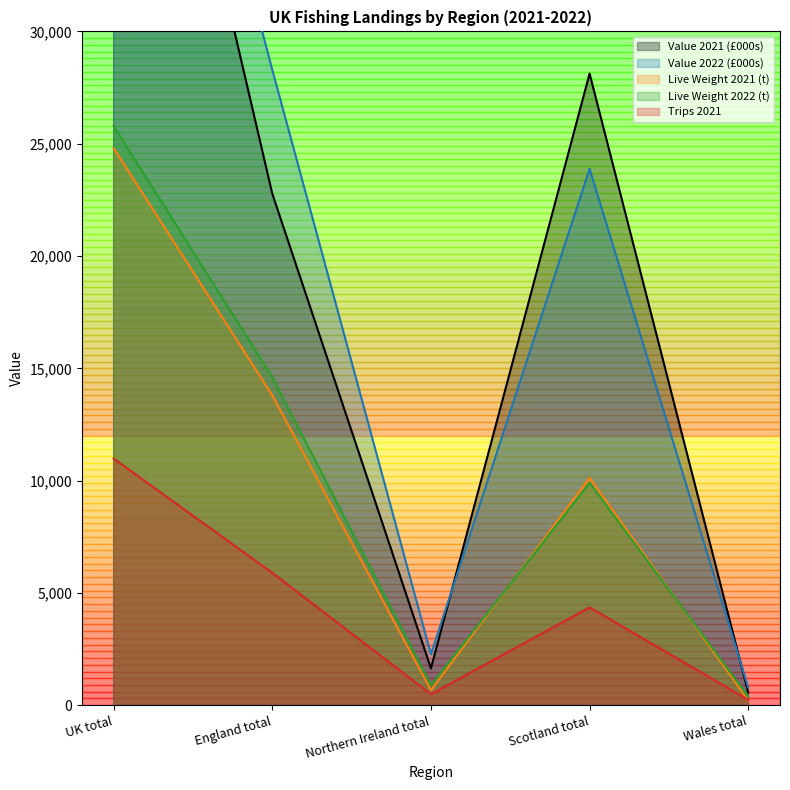

What is the minimum value shown in the chart?

204.9